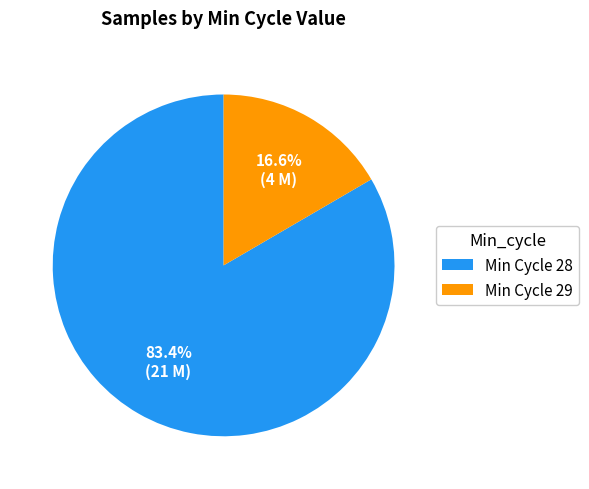

What is the ratio of the value at Min Cycle 28 to the value at Min Cycle 29?

5.0